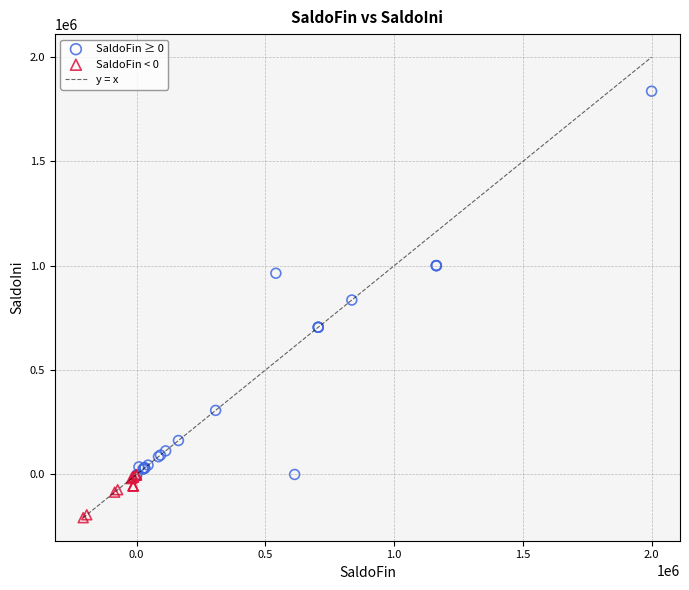

Which series has the largest Y range (max minus min)?

SaldoFin ≥ 0